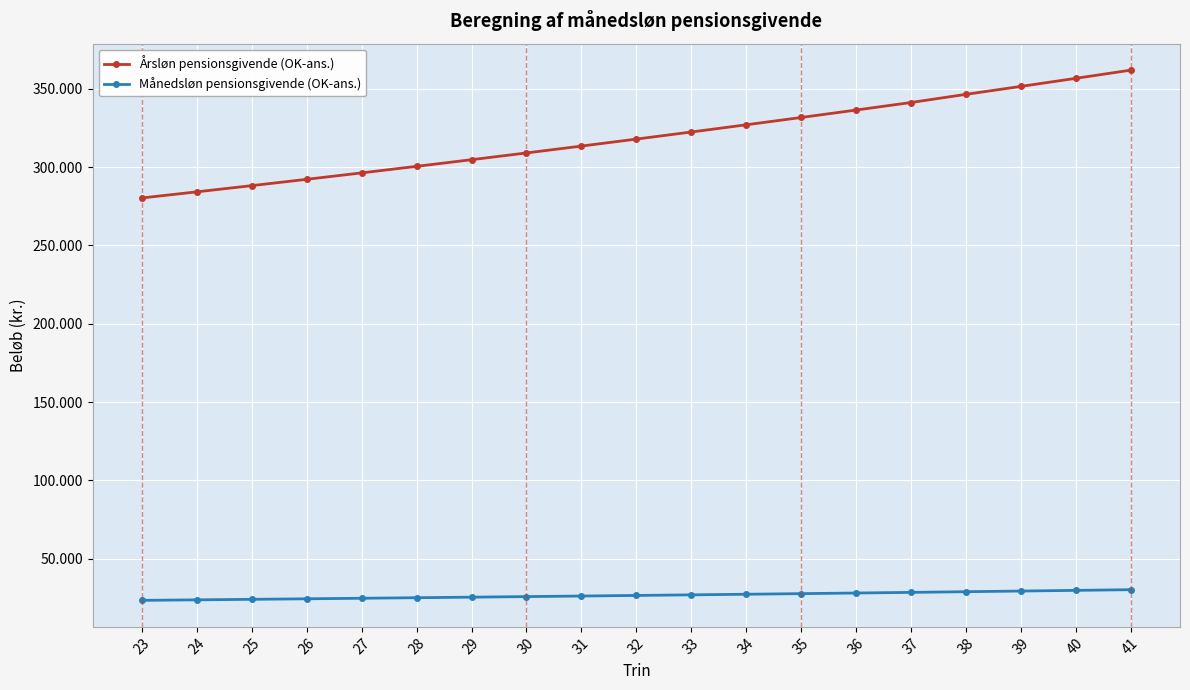

Is this an area chart (filled region under the line)?

No